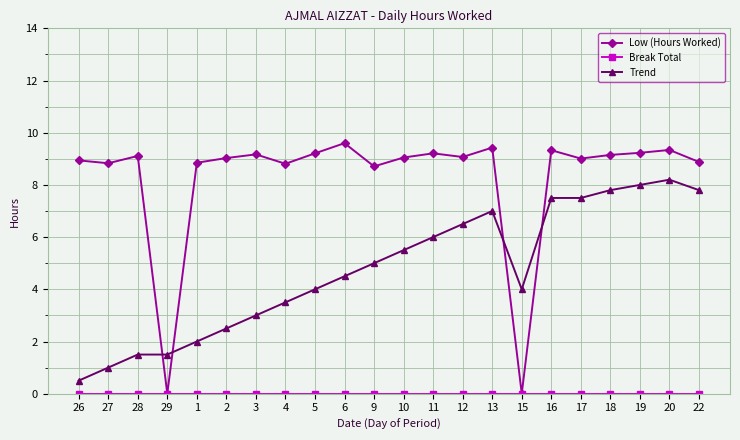

What is the label of the 16th point from the left?

15